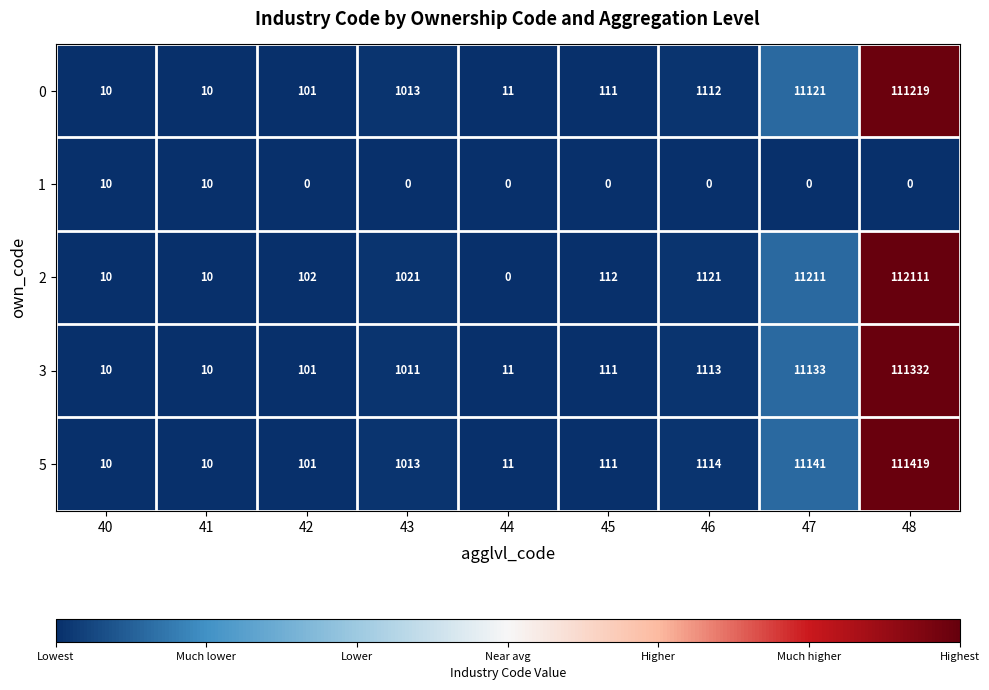

At which category does the chart reach its peak across all series?

48